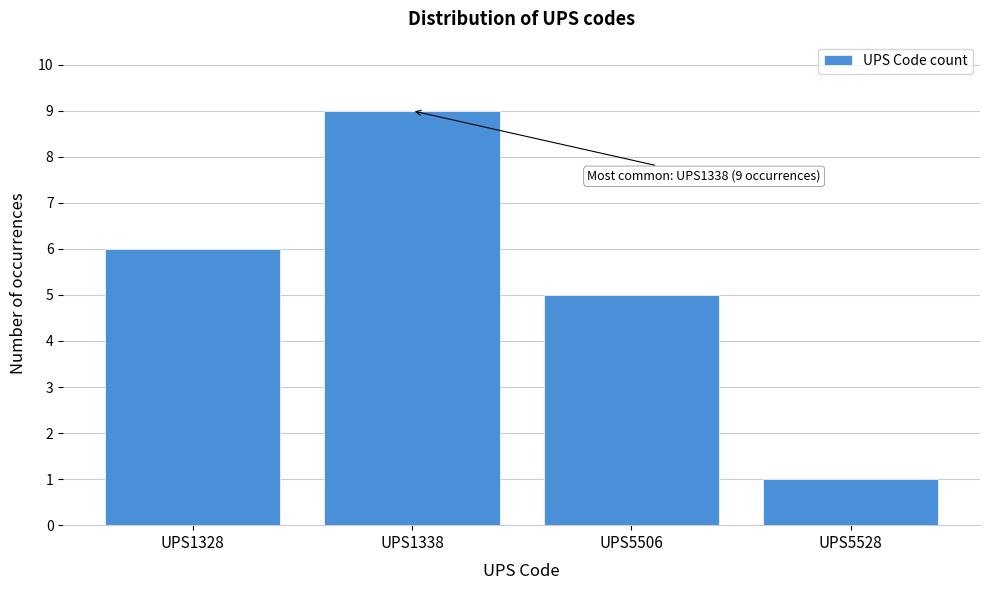

Reading right to left, transcribe all the data shown in this chart.

1	5	9	6